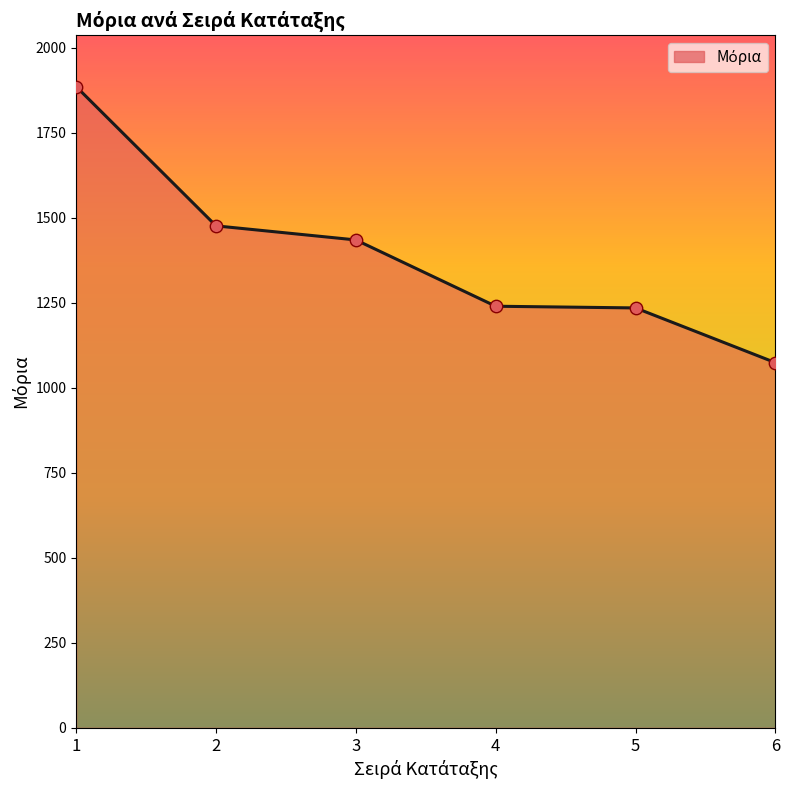

Which has a higher value, 5 or 6?

5